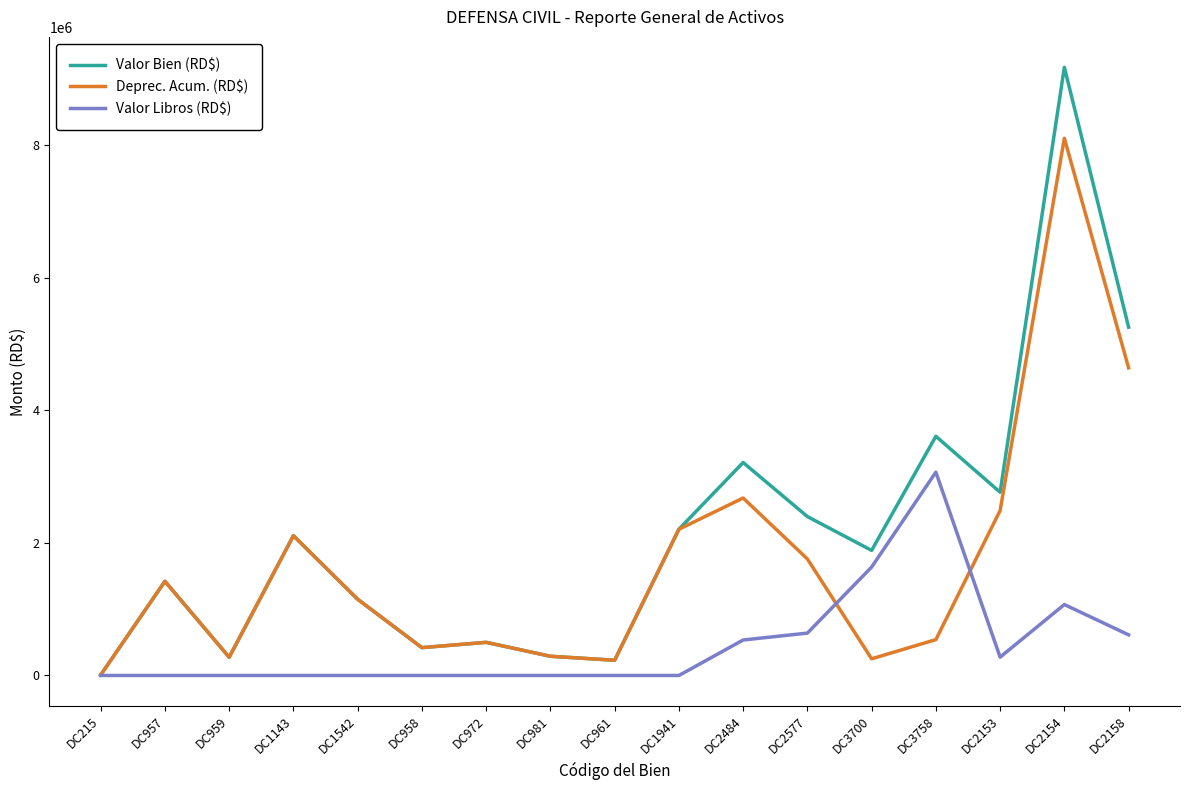

At which category is the sum across all series the highest?

DC2154